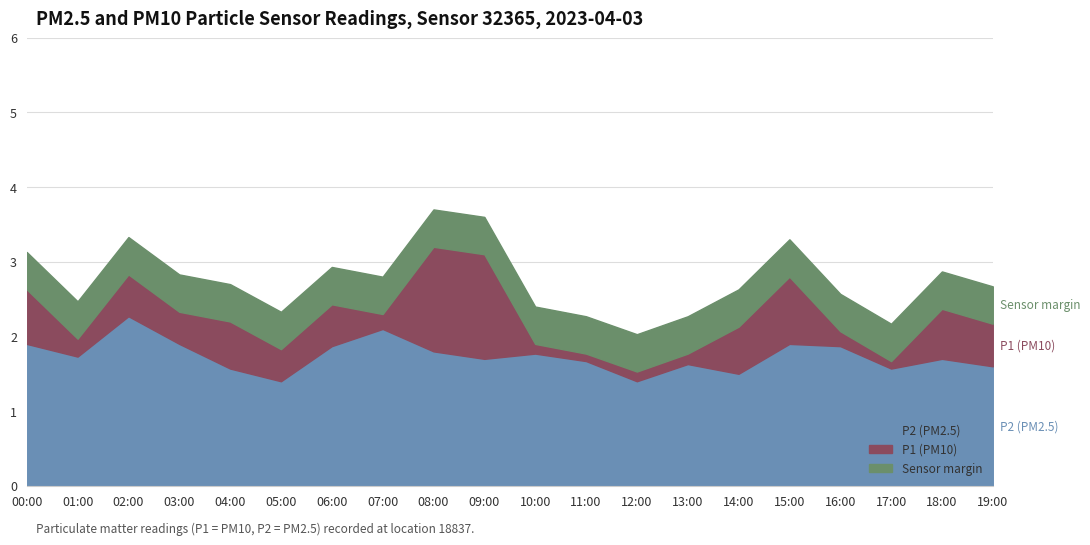

What is the sum of all P1 values?

45.0